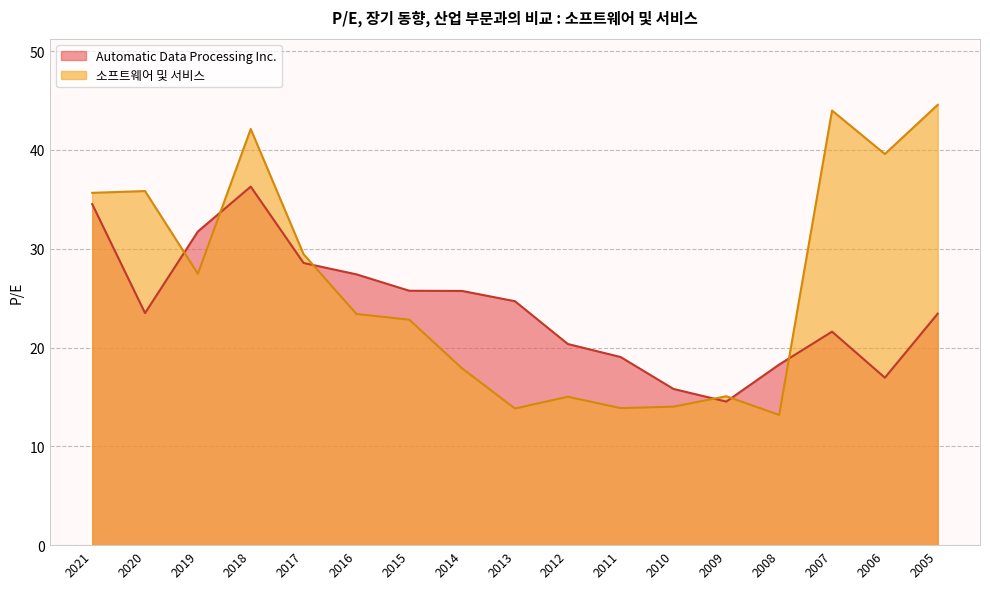

Read the 소프트웨어 및 서비스 value at 2013.

13.8